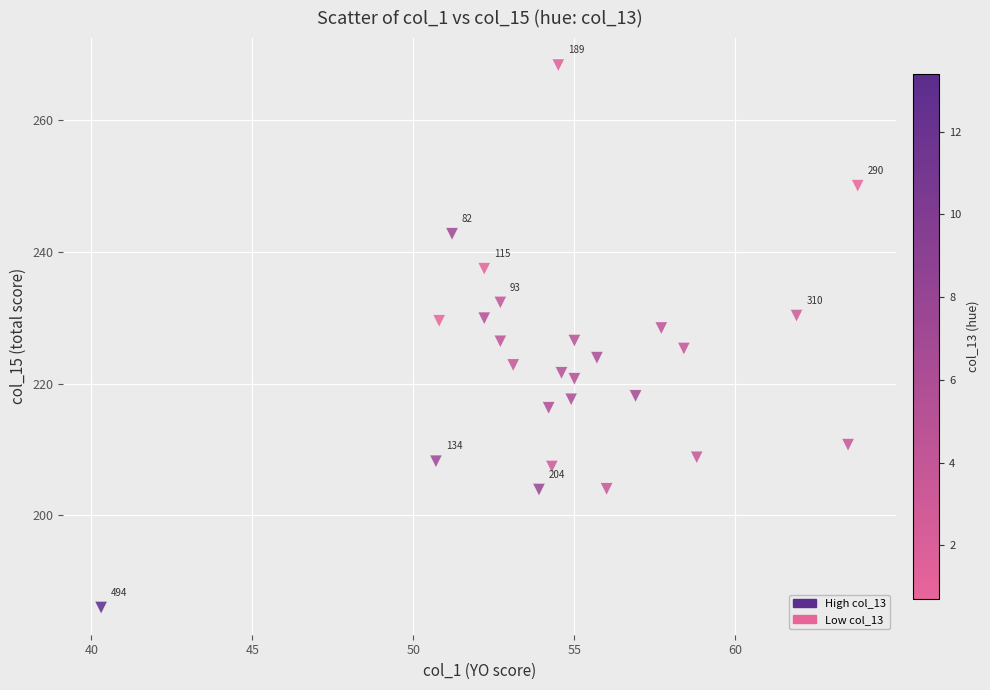

What is the range of Y values (max minus min)?

82.3